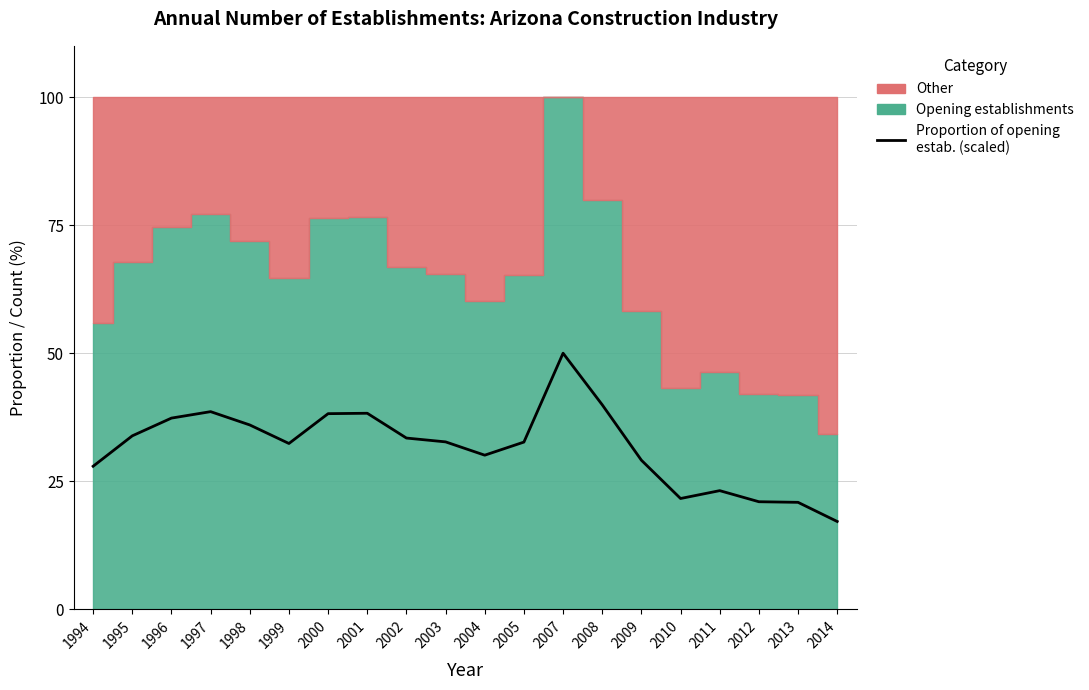

List the labels in order of value, smallest first.

2014, 2013, 2012, 2010, 2011, 1994, 2009, 2004, 1999, 2005, 2003, 2002, 1995, 1998, 1996, 2000, 2001, 1997, 2008, 2007